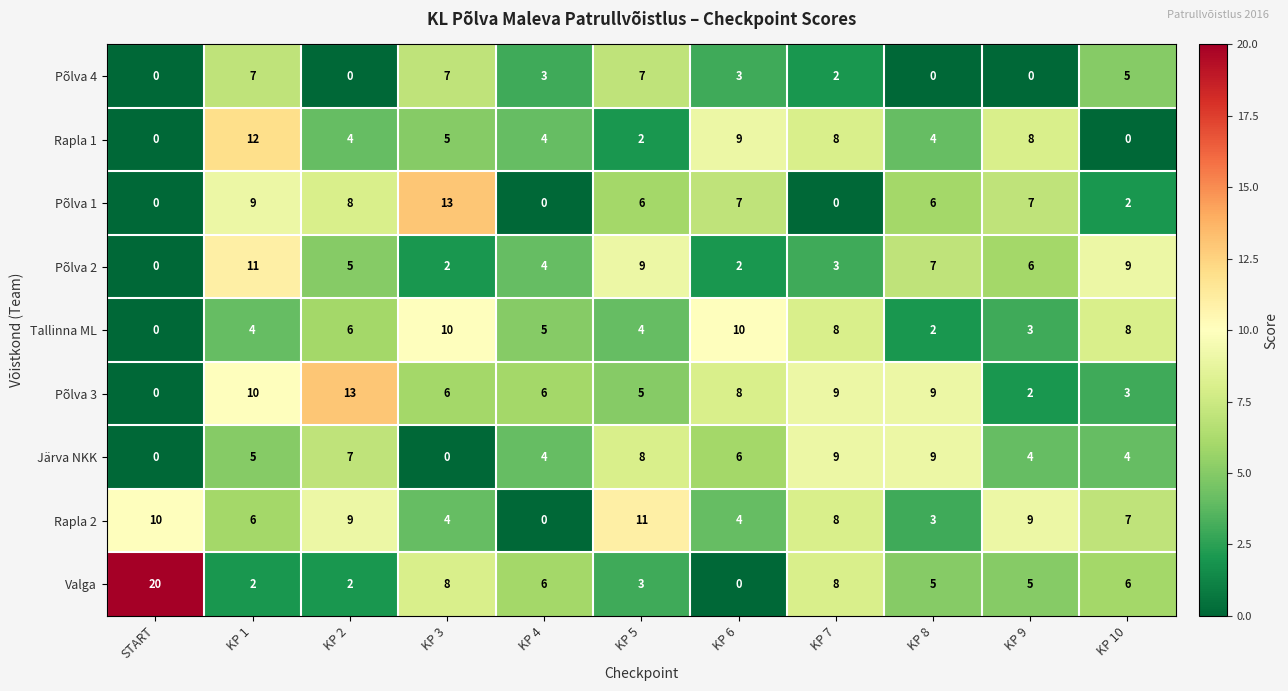

True or false: Põlva 3 has a value of 3 at KP 10.

True